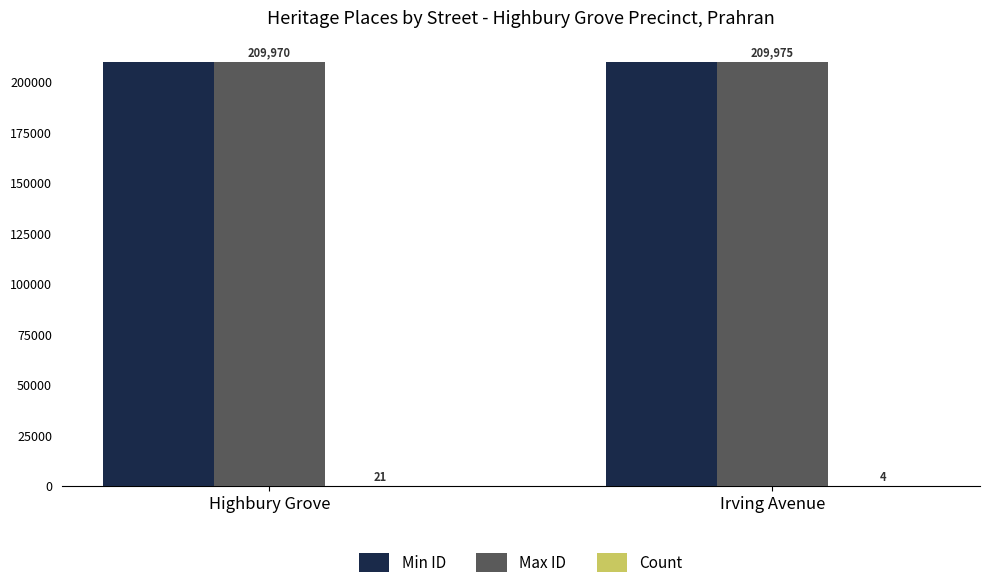

The value of Max ID at Highbury Grove is 365747. True or false?

False